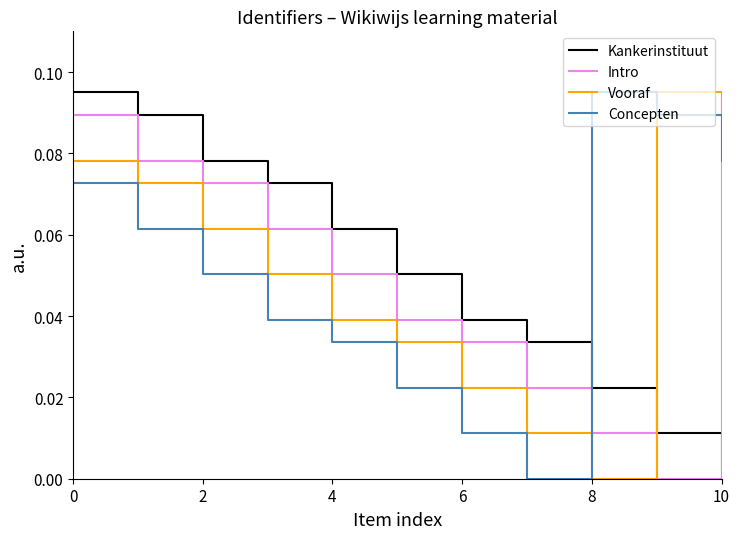

After their last crossing, which series has the higher values: Kankerinstituut or Intro?

Intro